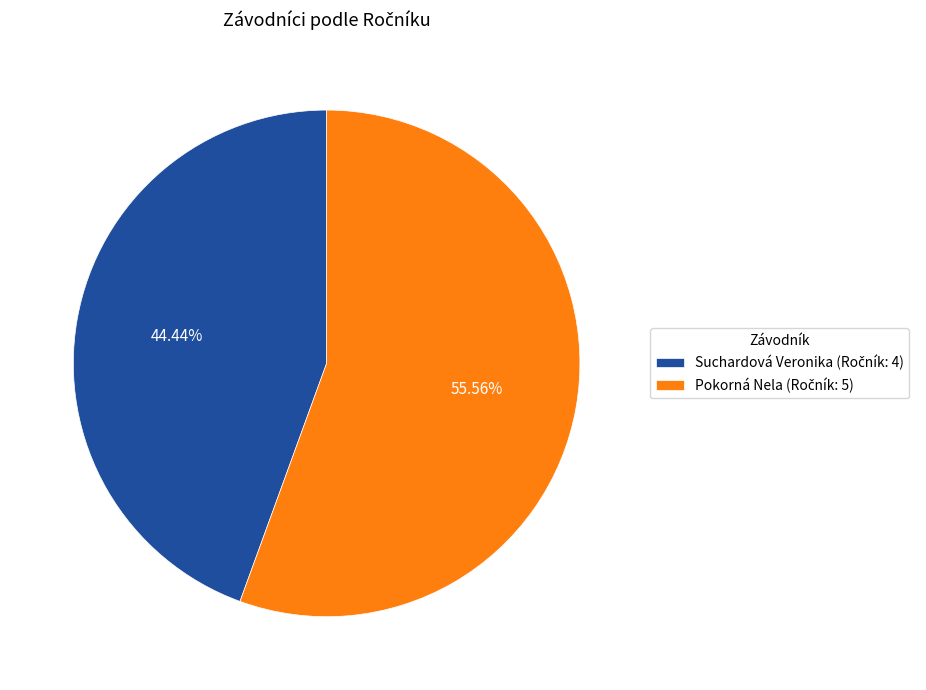

Combined, do Suchardová Veronika and Pokorná Nela account for over 50%?

Yes